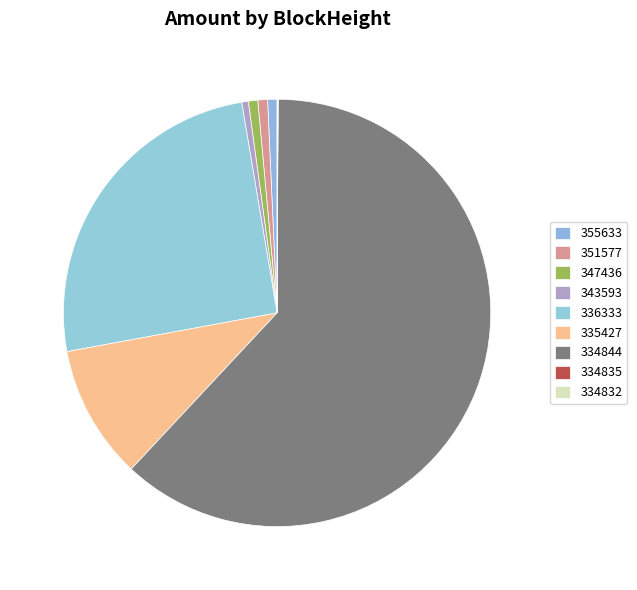

The 347436 slice represents 1% of the pie. True or false?

True